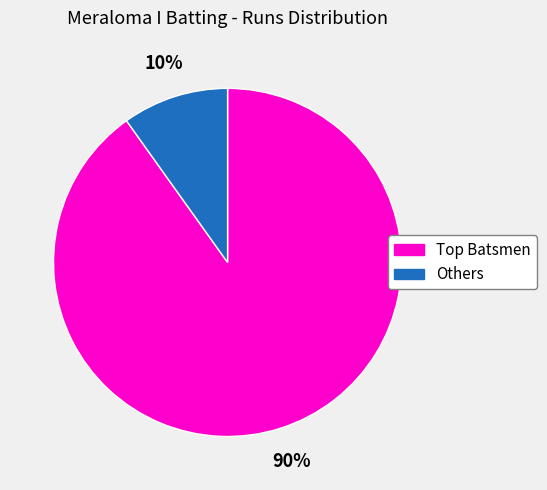

To the nearest percent, what is the difference between the largest and smallest slice percentages?

80%